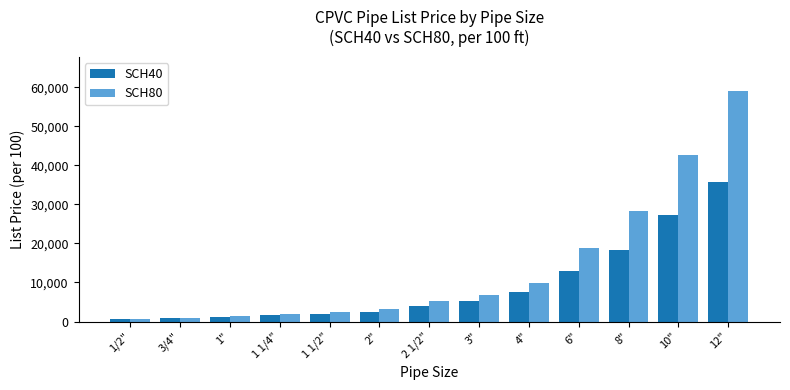

Rank the series by their average value, from lowest to highest.

SCH40, SCH80